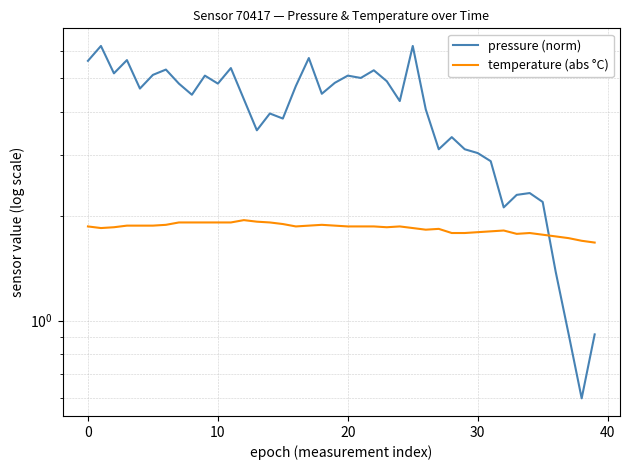

What are all the series names shown in the legend?

pressure (norm), temperature (abs °C)